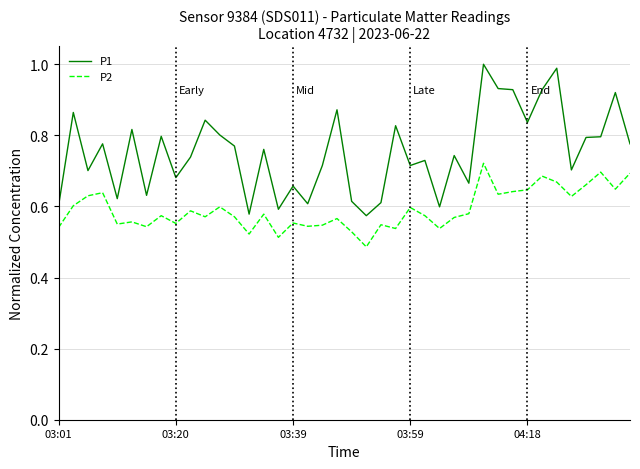

True or false: P2 and P1 cross at least once.

False